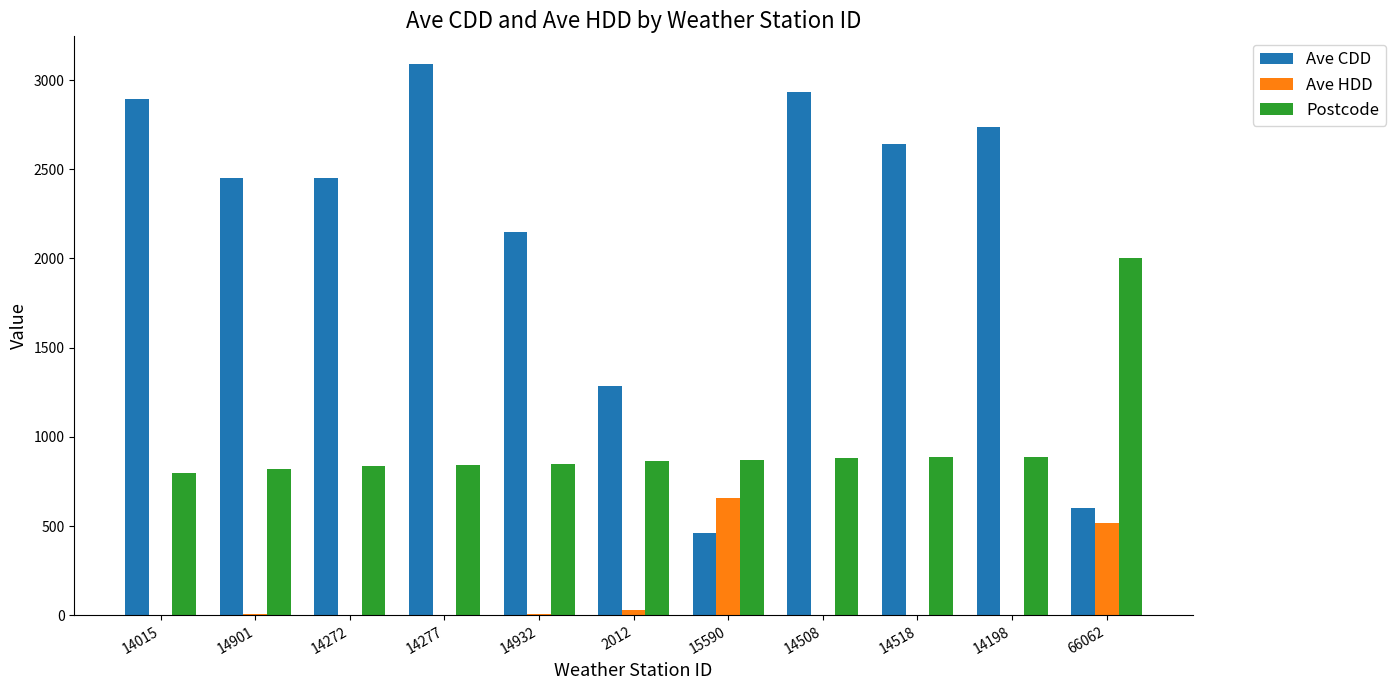

True or false: Ave CDD has a value of 2023.1 at 14015.

False